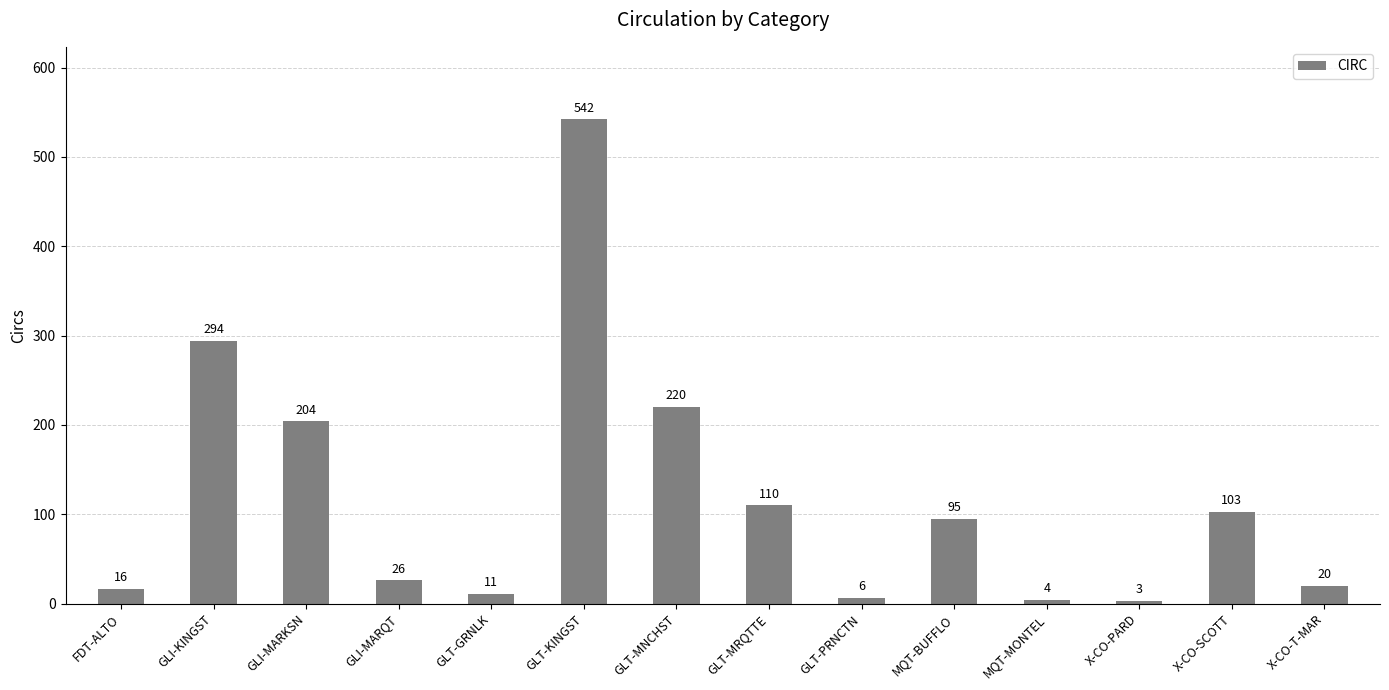

List the labels in order of value, largest first.

GLT-KINGST, GLI-KINGST, GLT-MNCHST, GLI-MARKSN, GLT-MRQTTE, X-CO-SCOTT, MQT-BUFFLO, GLI-MARQT, X-CO-T-MAR, FDT-ALTO, GLT-GRNLK, GLT-PRNCTN, MQT-MONTEL, X-CO-PARD